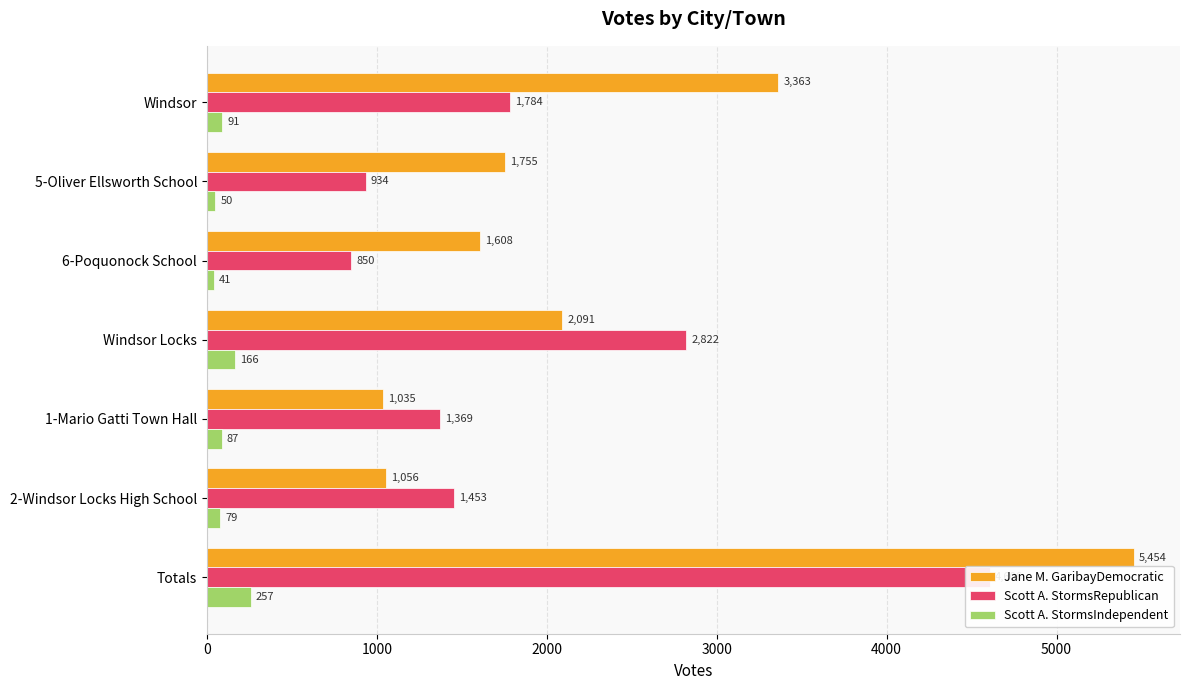

At 2000, list the series in order from largest to smallest.

Jane M. GaribayDemocratic, Scott A. StormsRepublican, Scott A. StormsIndependent